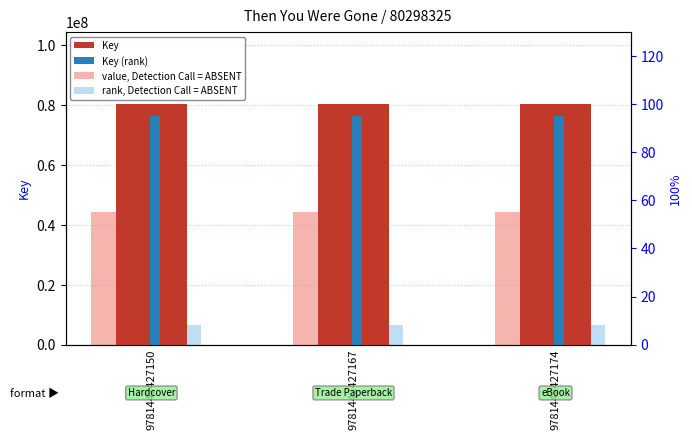

Between 9781442427174 and 9781442427150, which is larger?

9781442427174